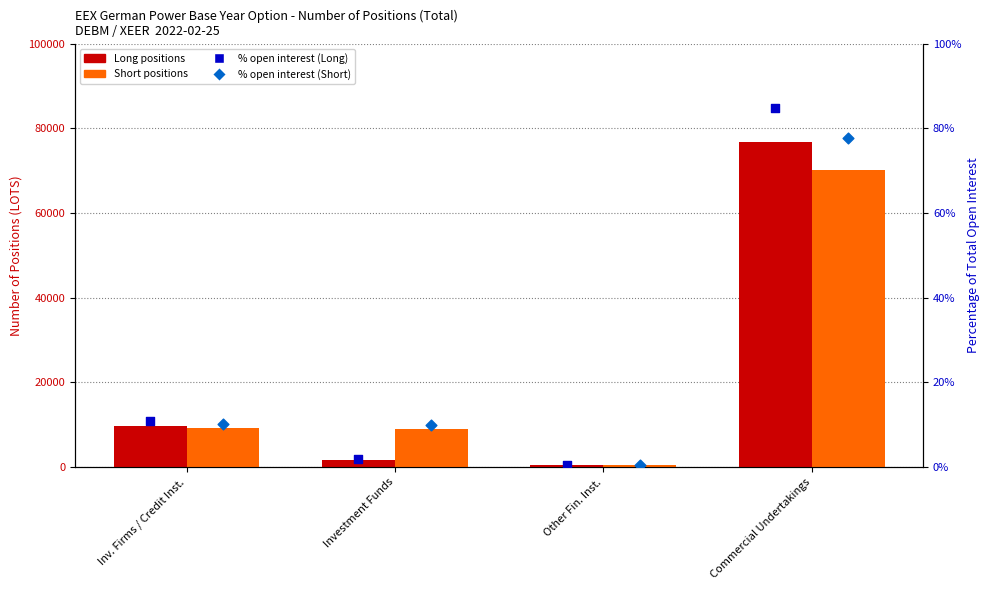

At which category is the sum across all series the highest?

Commercial Undertakings